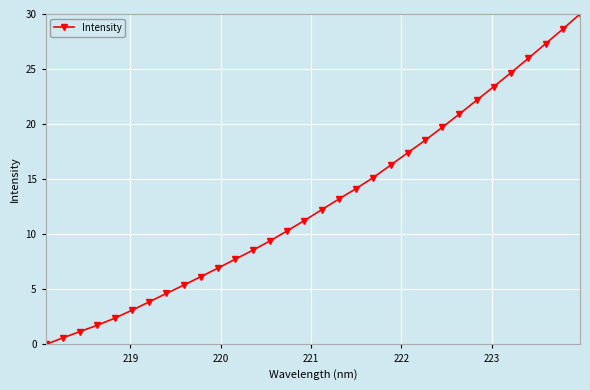

What is the value of the 11th point from the left?

6.9